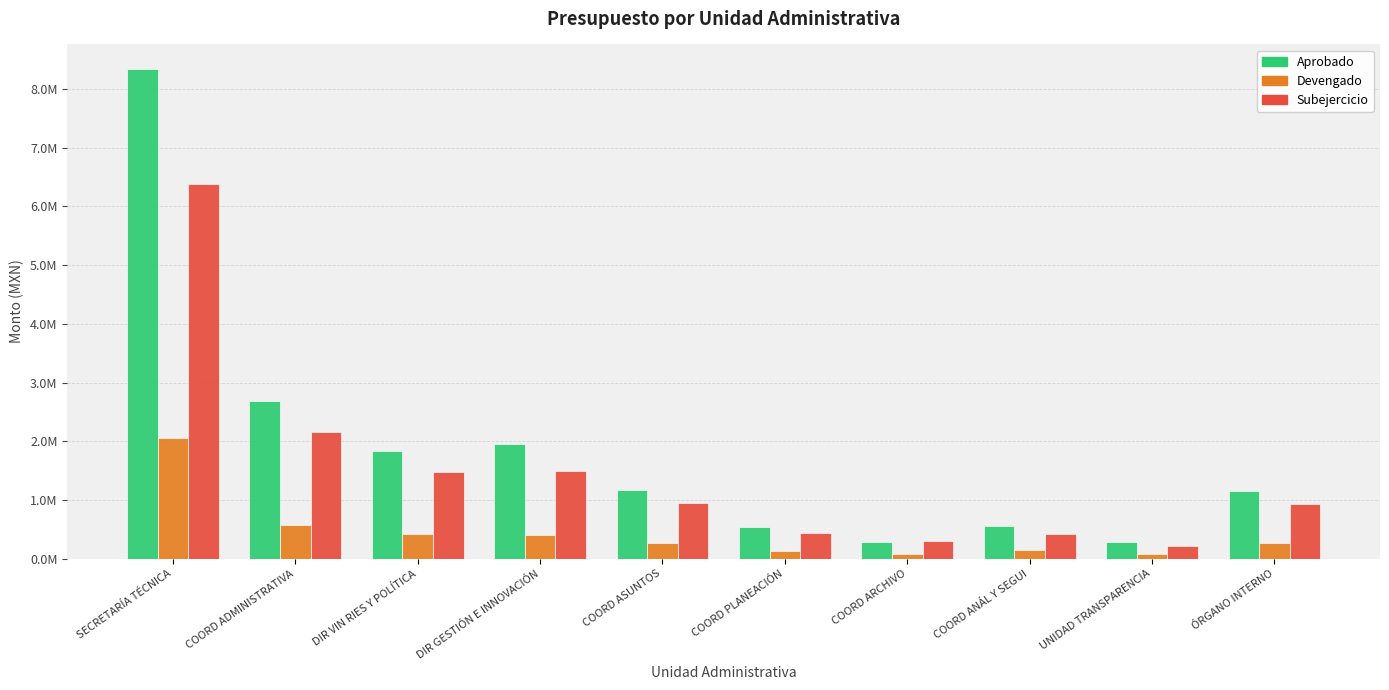

What is the average value of the Aprobado series?

1878442.3